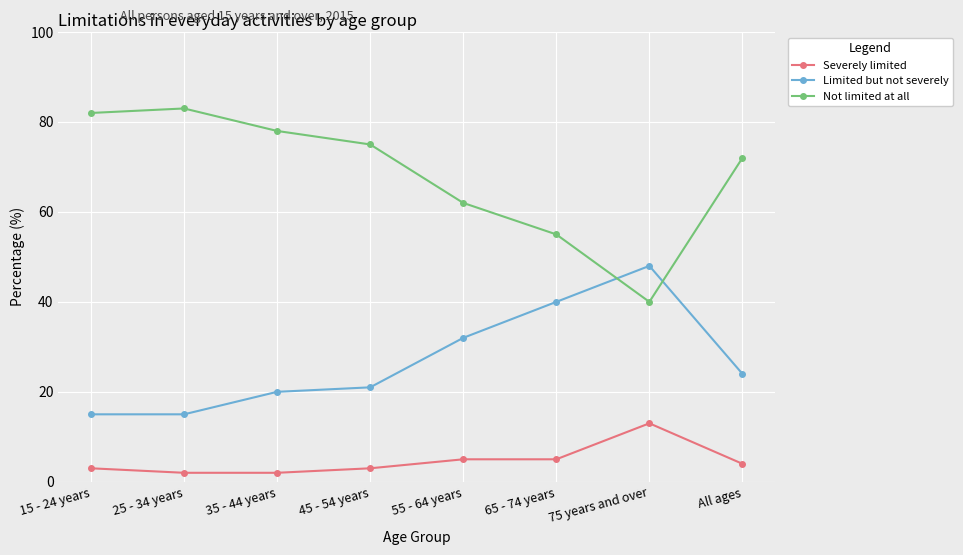

Which label corresponds to the largest value in the chart?

25 - 34 years